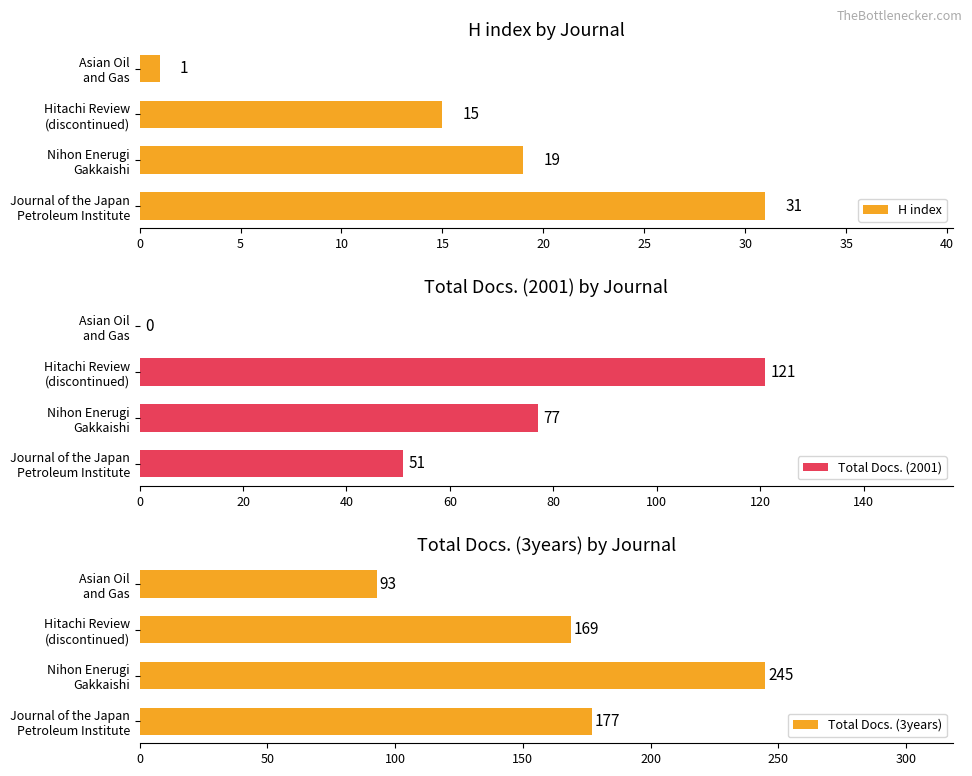

Which series has the largest range (max minus min)?

Total Docs. (3years)